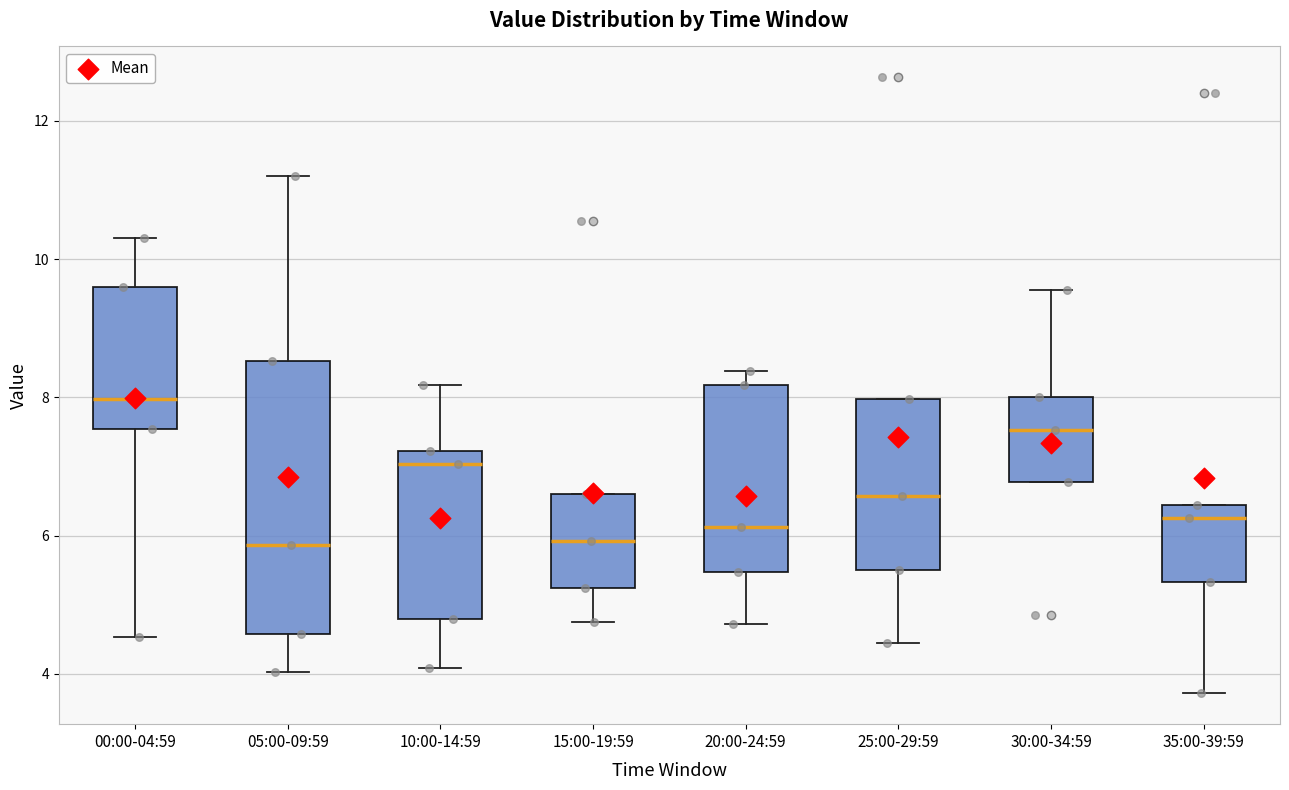

Reading left to right, read every box against the y-axis: the position of its median line, the range the box covers, and the ends of its whiskers. The values are not printed on the chart, so give them approximately, as read against the axis.

00:00-04:59: median 8.0, box 7.6 to 9.6, whiskers 4.6 to 10.4
05:00-09:59: median 5.8, box 4.6 to 8.6, whiskers 4.0 to 11.2
10:00-14:59: median 7.0, box 4.8 to 7.2, whiskers 4.0 to 8.2
15:00-19:59: median 6.0, box 5.2 to 6.6, whiskers 4.8 to 6.6
20:00-24:59: median 6.2, box 5.4 to 8.2, whiskers 4.8 to 8.4
25:00-29:59: median 6.6, box 5.6 to 8.0, whiskers 4.4 to 8.0
30:00-34:59: median 7.6, box 6.8 to 8.0, whiskers 6.8 to 9.6
35:00-39:59: median 6.2, box 5.4 to 6.4, whiskers 3.8 to 6.4